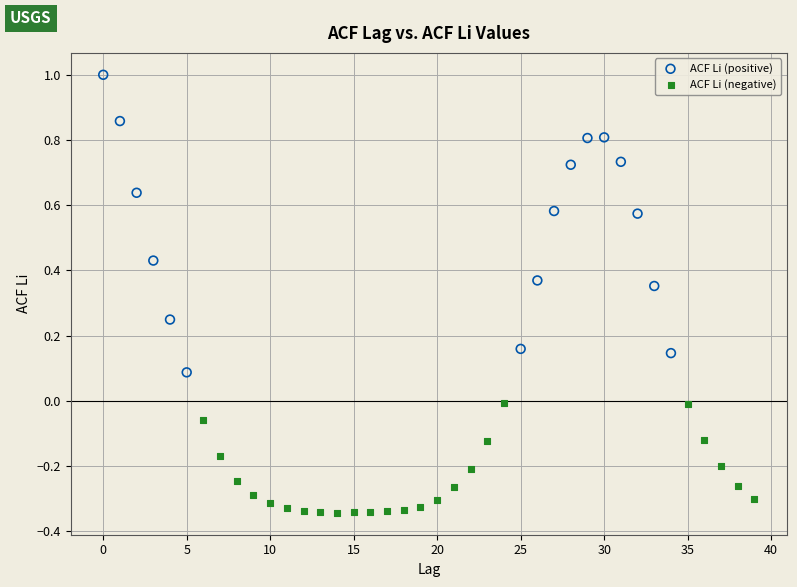

Which series reaches the minimum Y coordinate?

ACF Li (negative)